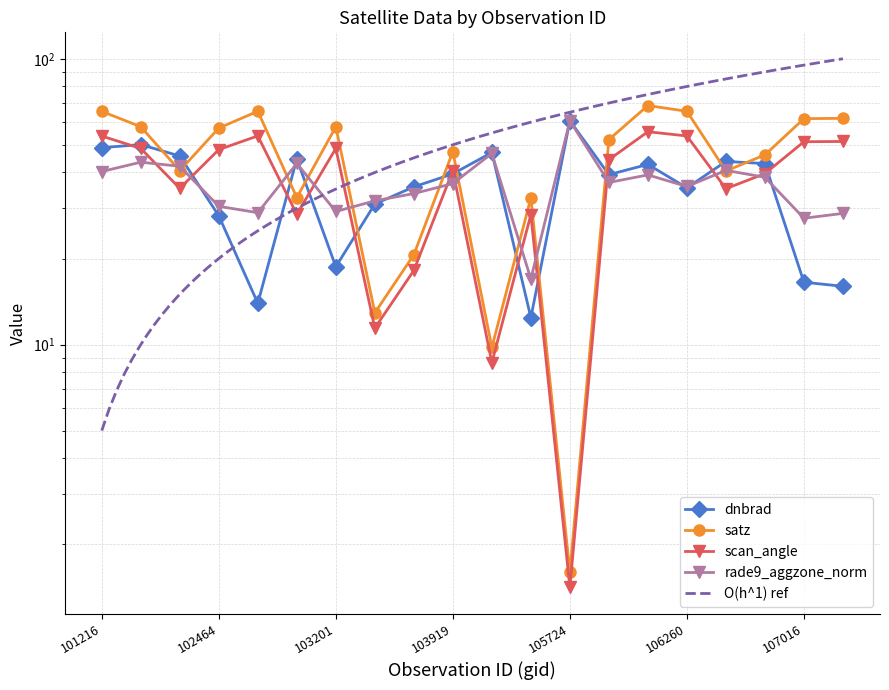

What is the total value across all series at 102715?

148.9